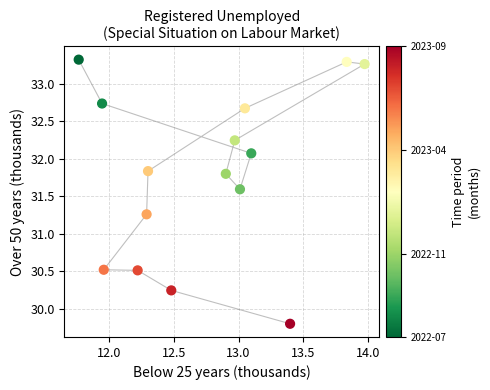

What is the range of X values (max minus min)?

2.2